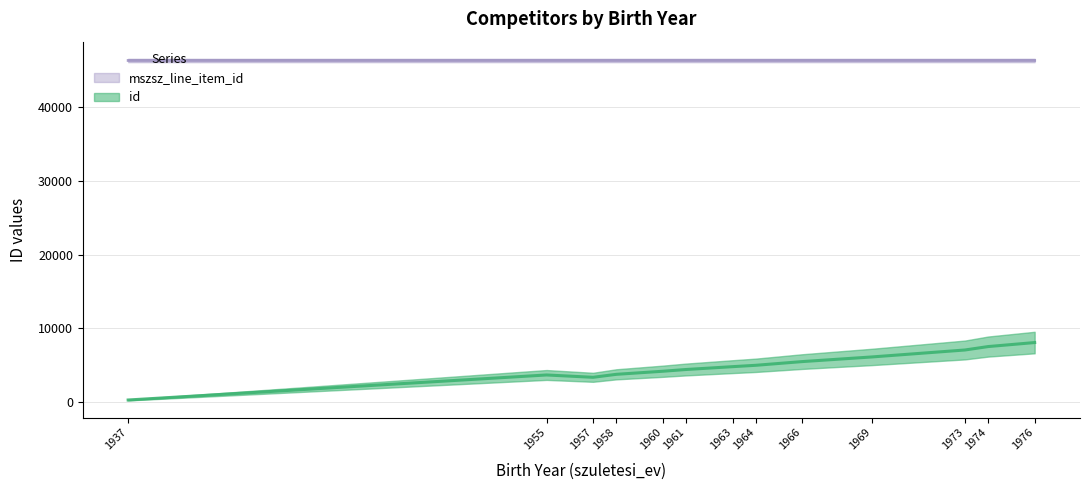

What is the value of the id point at the 1st from the left?

321